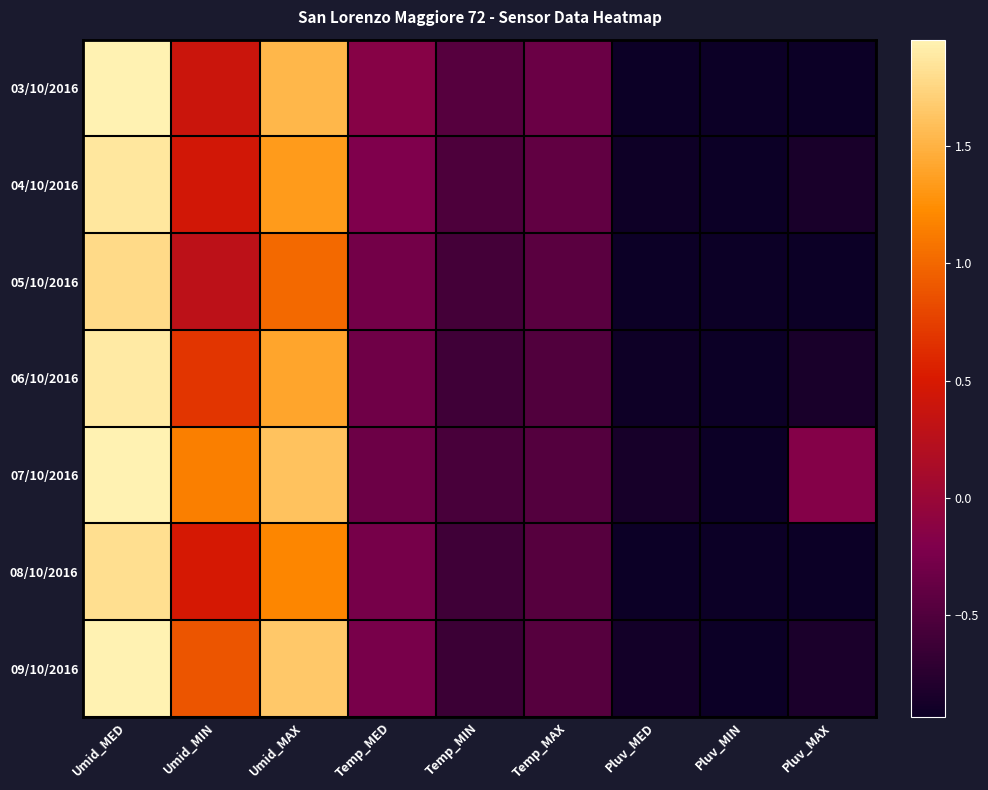

Reading right to left, transcribe all the data shown in this chart.

03/10/2016: Pluv_MAX=-0.9	Pluv_MIN=-0.9	Pluv_MED=-0.9	Temp_MAX=-0.3	Temp_MIN=-0.5	Temp_MED=-0.2	Umid_MAX=1.5	Umid_MIN=0.4	Umid_MED=2.0
04/10/2016: Pluv_MAX=-0.8	Pluv_MIN=-0.9	Pluv_MED=-0.9	Temp_MAX=-0.4	Temp_MIN=-0.5	Temp_MED=-0.2	Umid_MAX=1.3	Umid_MIN=0.5	Umid_MED=1.9
05/10/2016: Pluv_MAX=-0.9	Pluv_MIN=-0.9	Pluv_MED=-0.9	Temp_MAX=-0.4	Temp_MIN=-0.6	Temp_MED=-0.3	Umid_MAX=1.0	Umid_MIN=0.3	Umid_MED=1.8
06/10/2016: Pluv_MAX=-0.9	Pluv_MIN=-0.9	Pluv_MED=-0.9	Temp_MAX=-0.5	Temp_MIN=-0.6	Temp_MED=-0.3	Umid_MAX=1.4	Umid_MIN=0.7	Umid_MED=1.9
07/10/2016: Pluv_MAX=-0.2	Pluv_MIN=-0.9	Pluv_MED=-0.9	Temp_MAX=-0.5	Temp_MIN=-0.6	Temp_MED=-0.3	Umid_MAX=1.6	Umid_MIN=1.1	Umid_MED=2.0
08/10/2016: Pluv_MAX=-0.9	Pluv_MIN=-0.9	Pluv_MED=-0.9	Temp_MAX=-0.5	Temp_MIN=-0.6	Temp_MED=-0.3	Umid_MAX=1.2	Umid_MIN=0.5	Umid_MED=1.8
09/10/2016: Pluv_MAX=-0.8	Pluv_MIN=-0.9	Pluv_MED=-0.9	Temp_MAX=-0.5	Temp_MIN=-0.6	Temp_MED=-0.3	Umid_MAX=1.7	Umid_MIN=0.9	Umid_MED=2.0